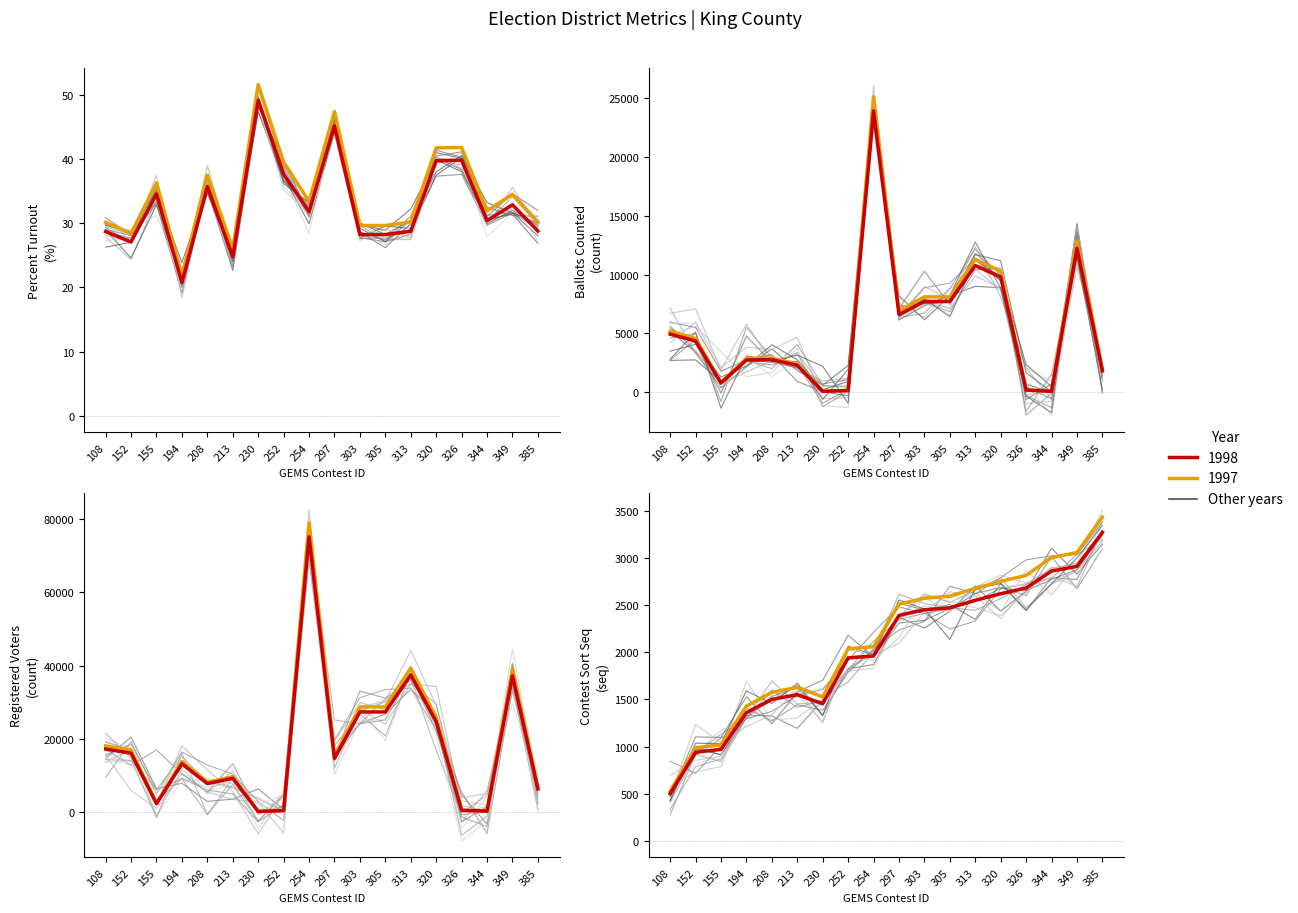

Which category has the lowest value in the Ballots Counted series?

230